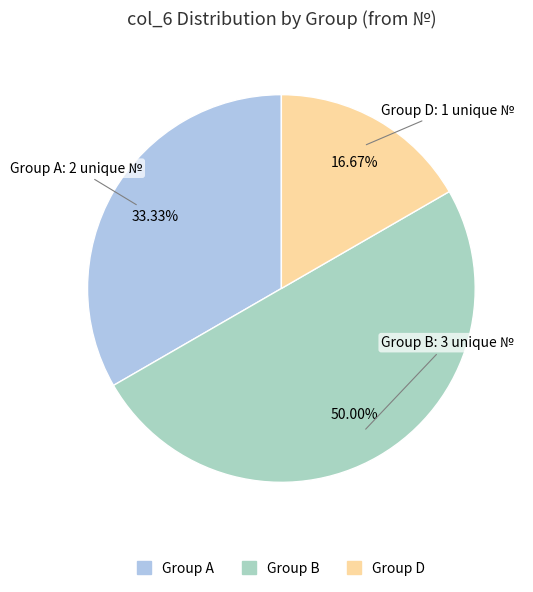

How many segments does this pie chart have?

3